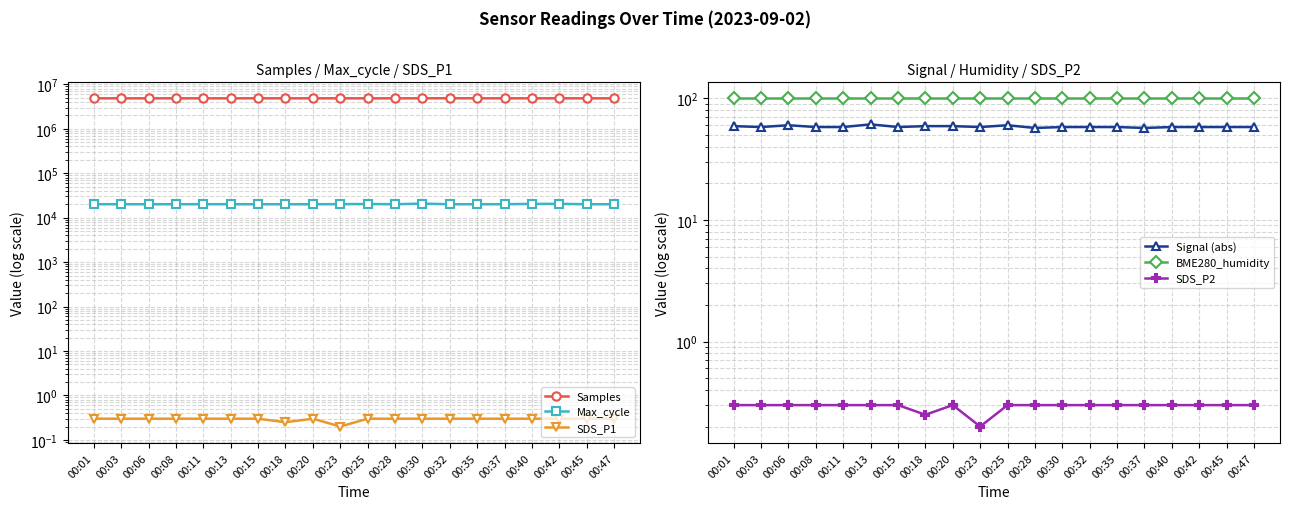

True or false: SDS_P1 and Samples cross at least once.

False